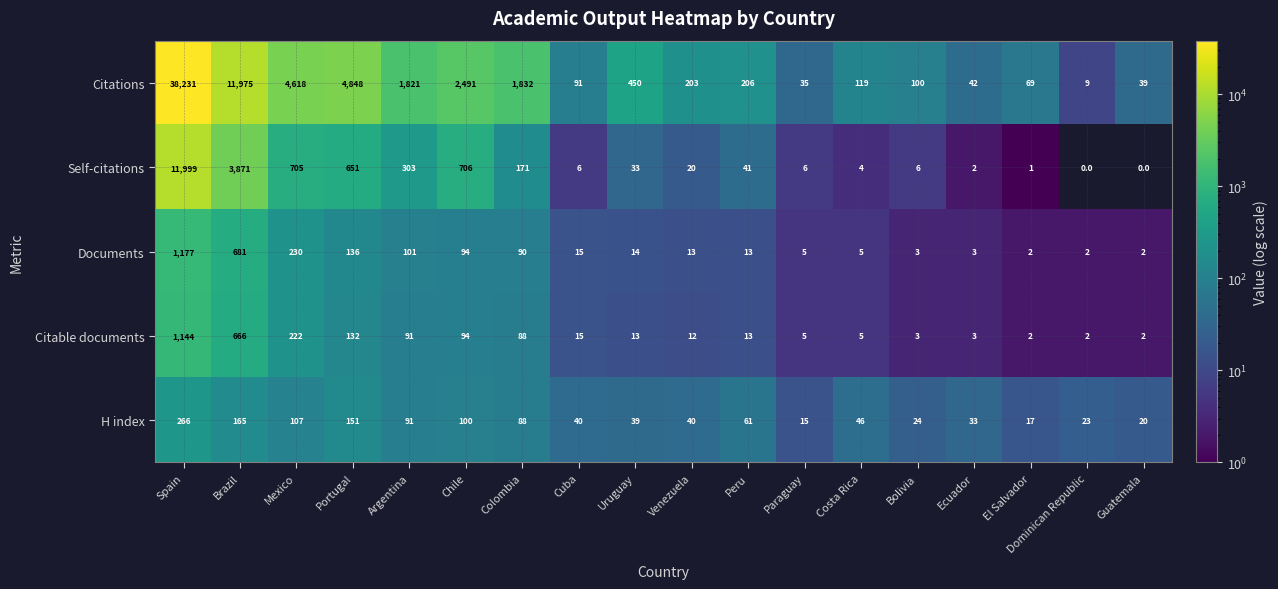

At which label does Documents first exceed 14?

Spain